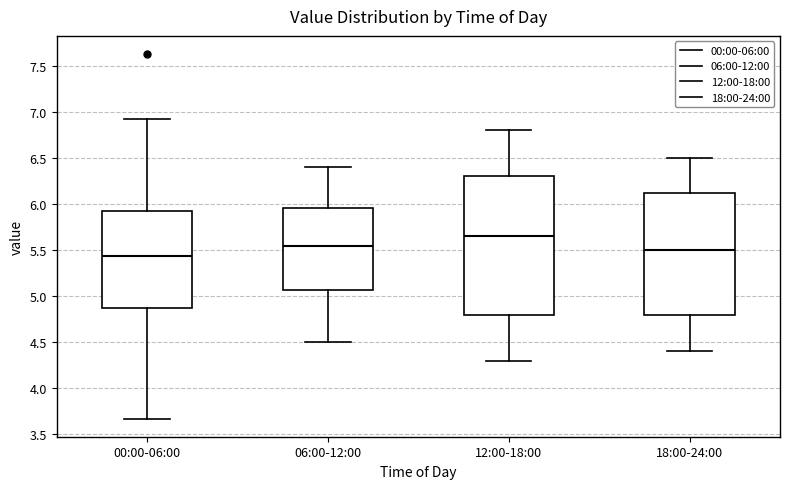

Reading left to right, transcribe this box plot: for each box, give where its median line is, the range the box spans, and where its two whiskers end, as read against the y-axis. The values are not printed on the chart, so give them approximately, as read against the axis.

00:00-06:00: median 5.45, box 4.85 to 5.95, whiskers 3.65 to 6.95
06:00-12:00: median 5.55, box 5.05 to 5.95, whiskers 4.50 to 6.40
12:00-18:00: median 5.65, box 4.80 to 6.30, whiskers 4.30 to 6.80
18:00-24:00: median 5.50, box 4.80 to 6.15, whiskers 4.40 to 6.50